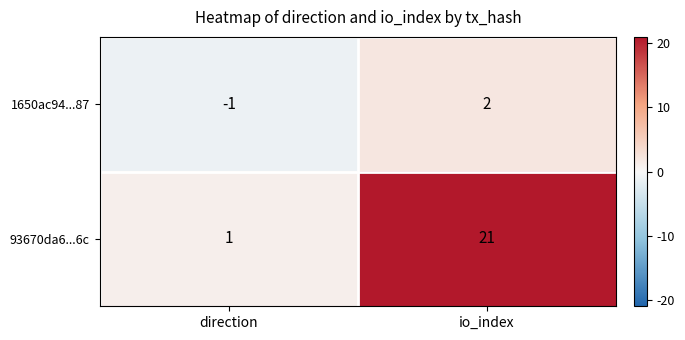

What is the greatest value displayed?

21